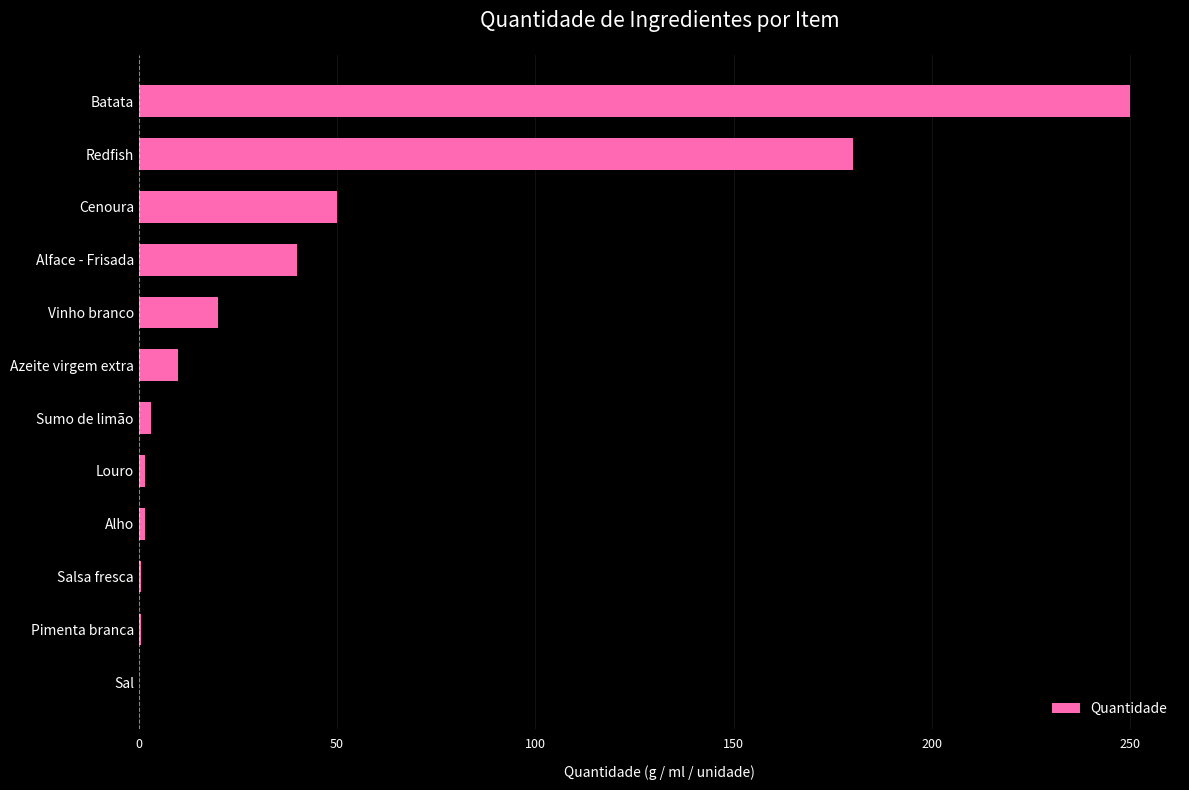

Does the chart contain stacked bars?

No